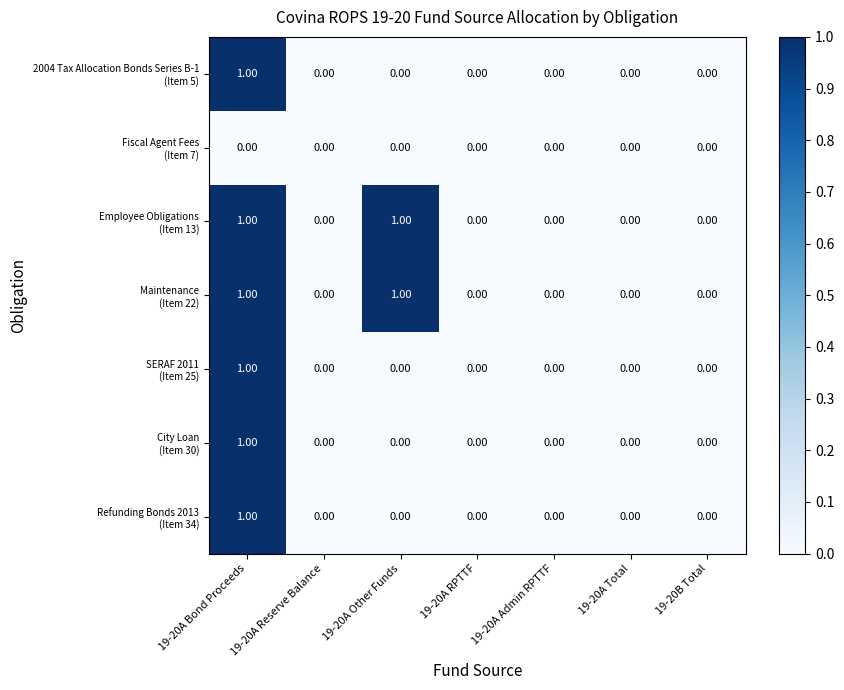

At which category is the sum across all series the highest?

19-20A Bond Proceeds